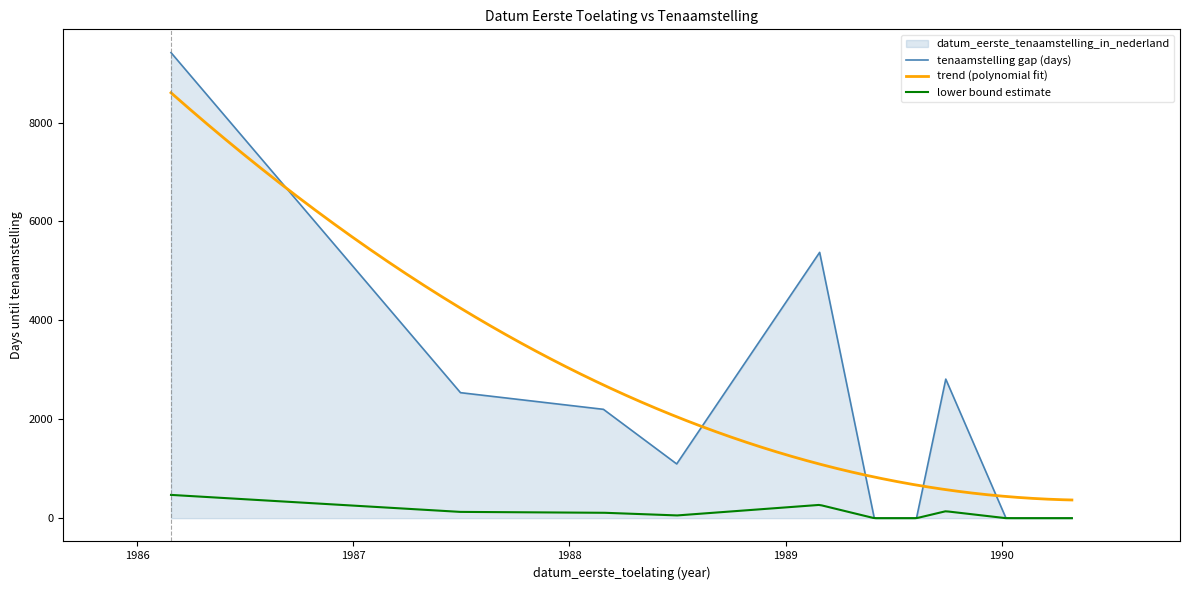

Which category has the highest value across all series?

19860228